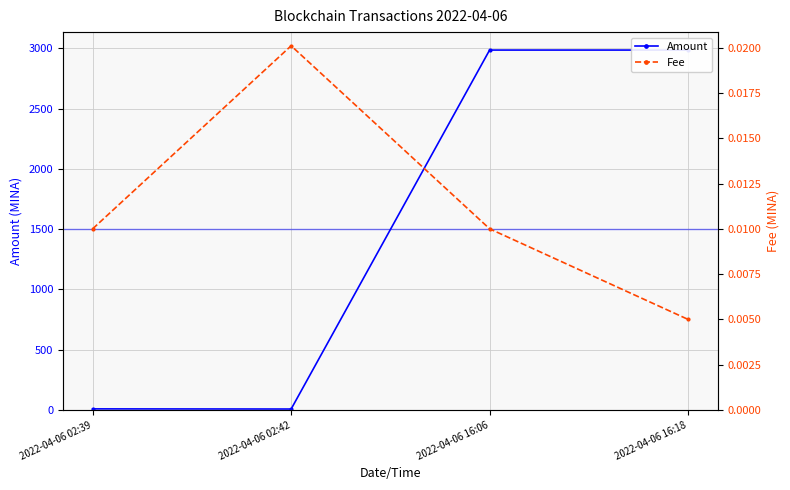

What is the greatest value displayed?

2986.8